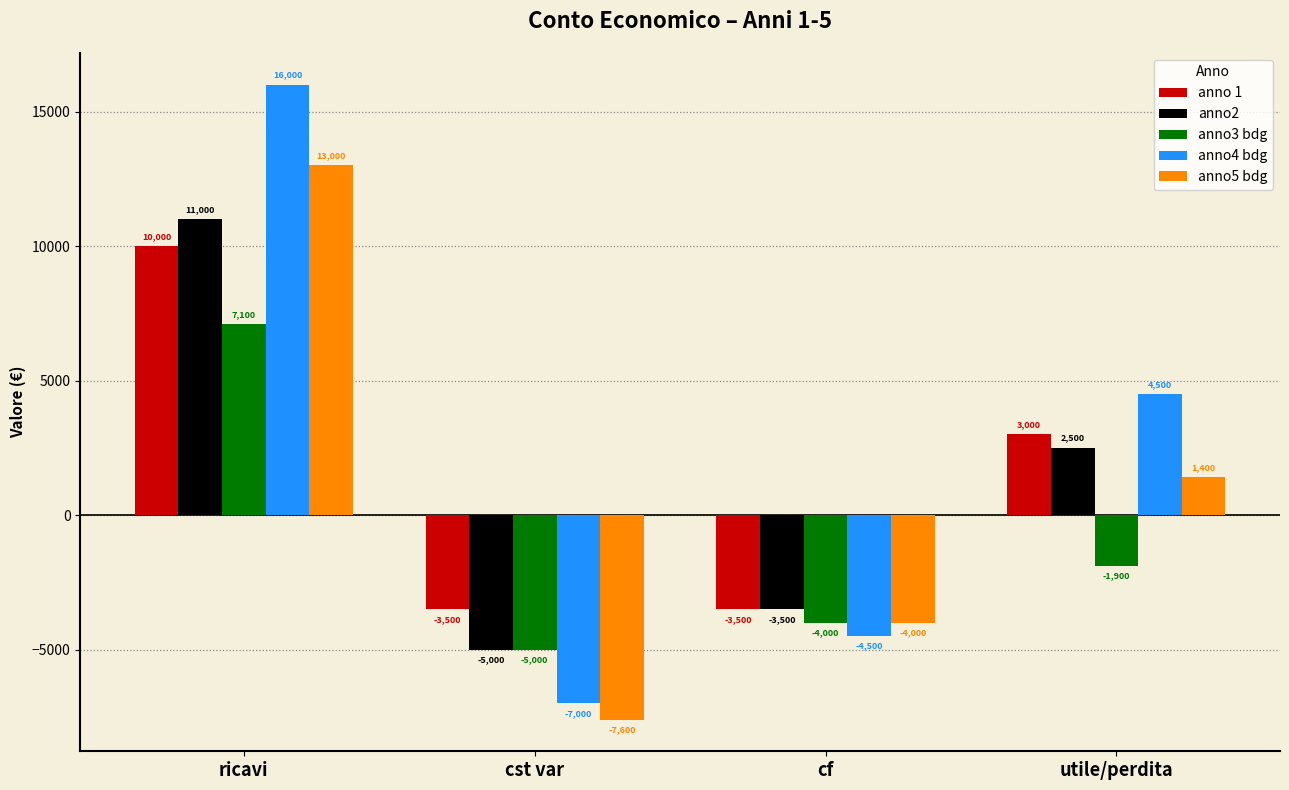

What is the highest value of the anno3 bdg series?

7100